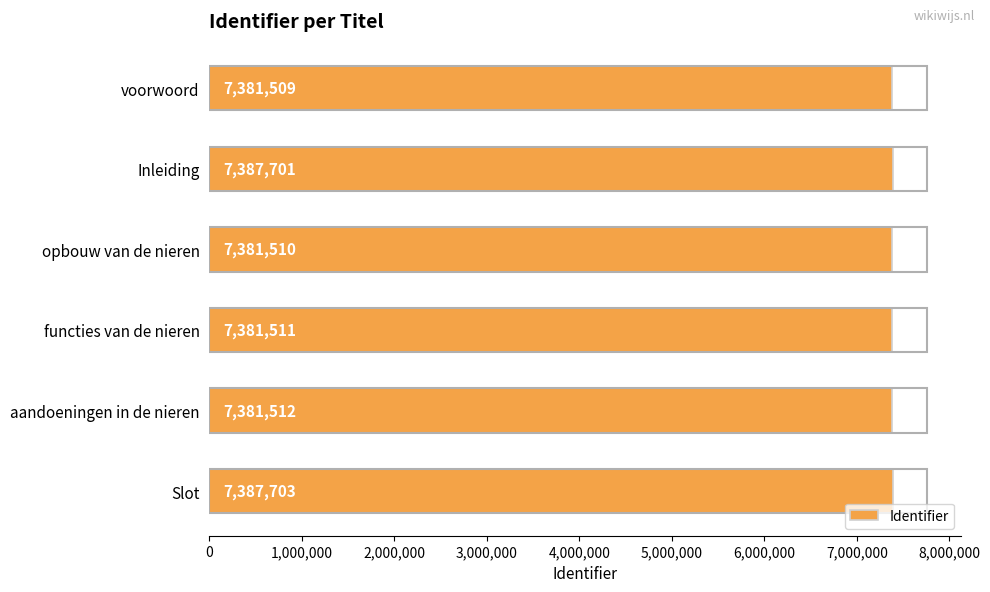

What is the smallest value displayed?

7381509